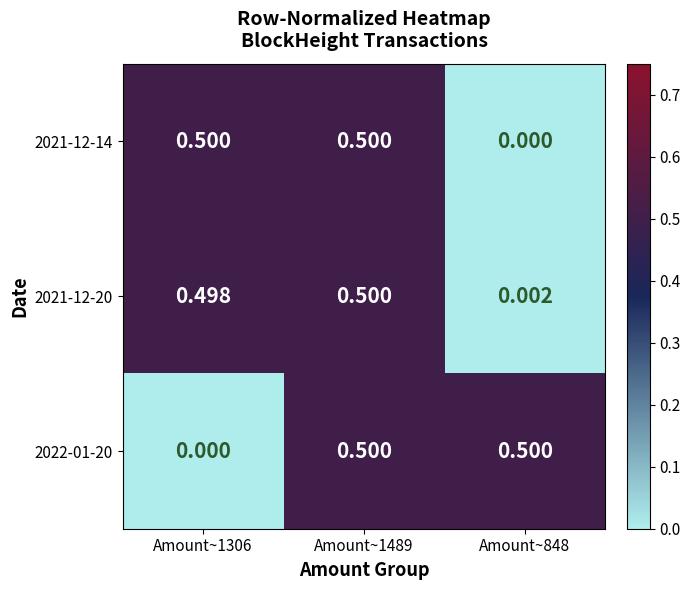

Is the value of 2022-01-20 at Amount~1306 greater than the value of 2021-12-20 at Amount~1489?

No